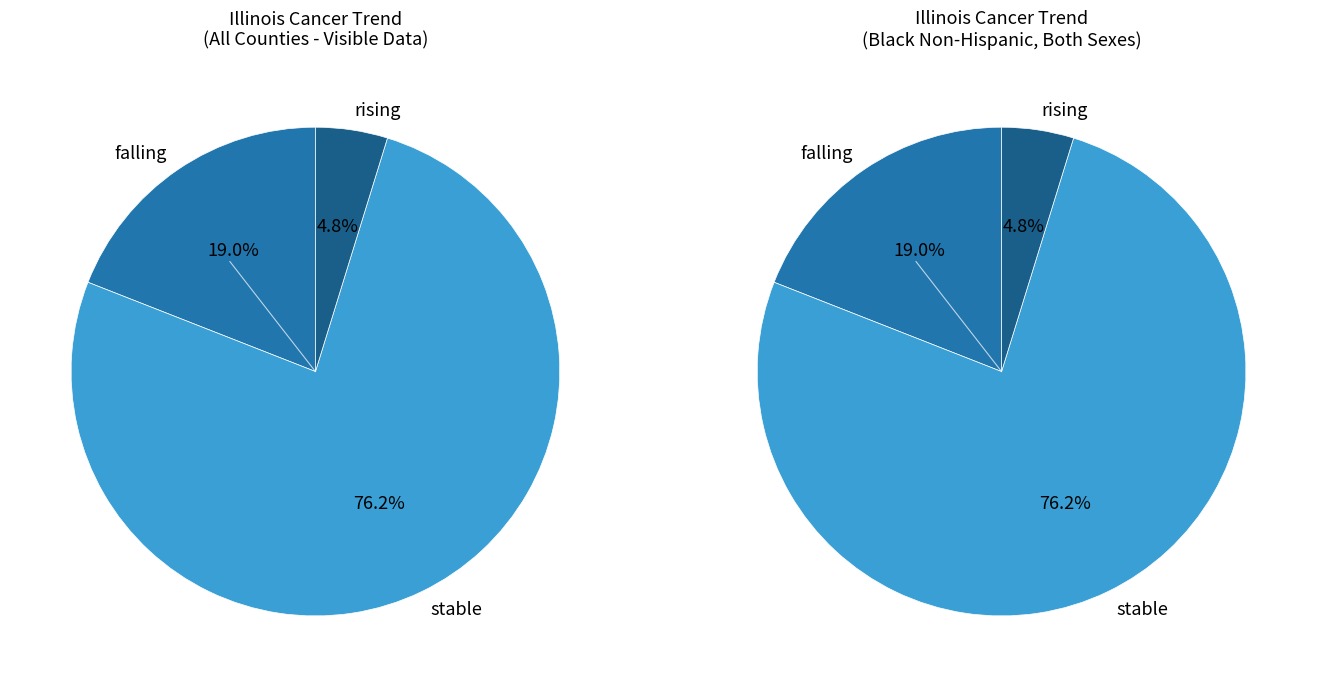

True or false: falling accounts for 33% of the total.

False